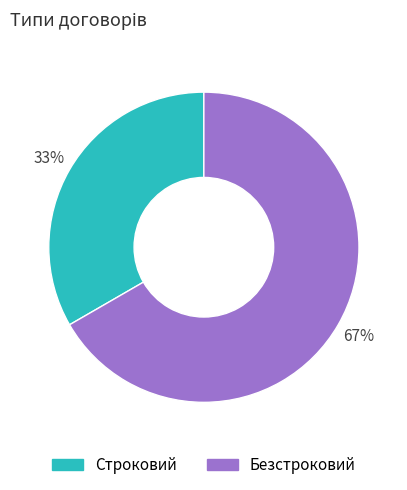

Rank the categories by value from highest to lowest.

Безстроковий, Строковий